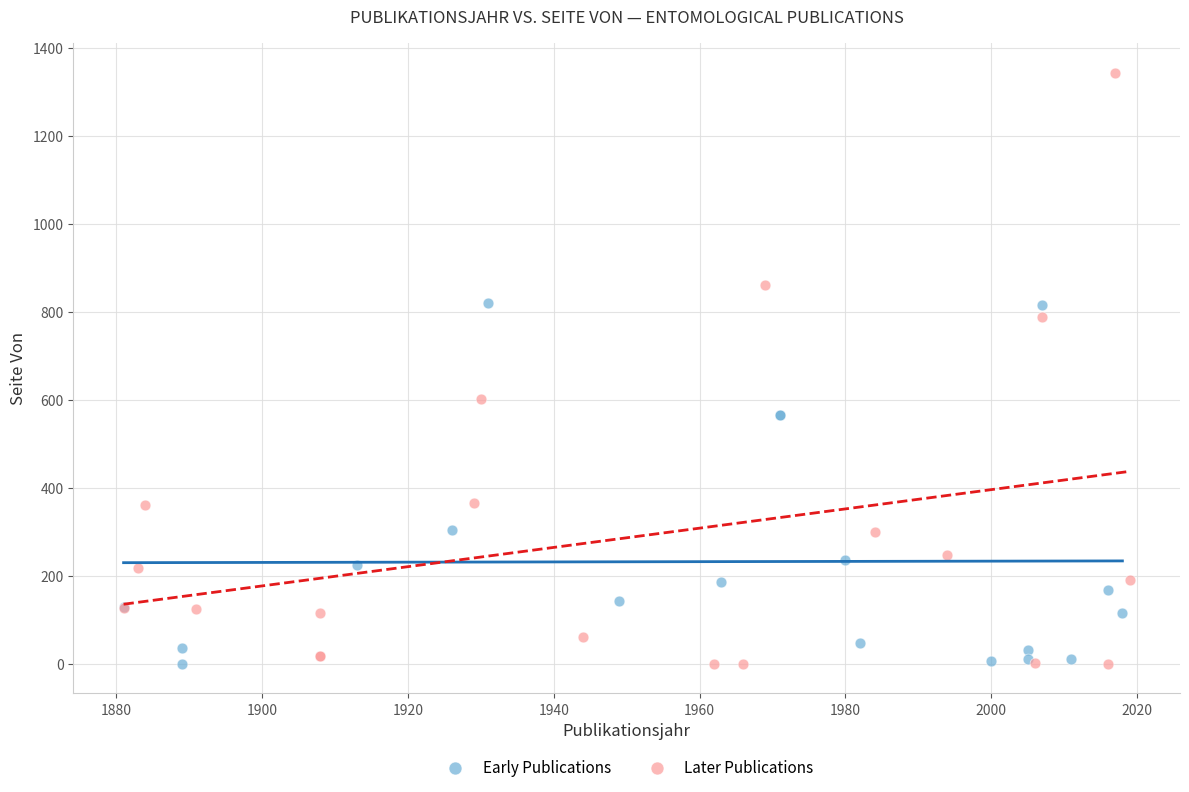

Which series contains the highest Y value?

Later Publications